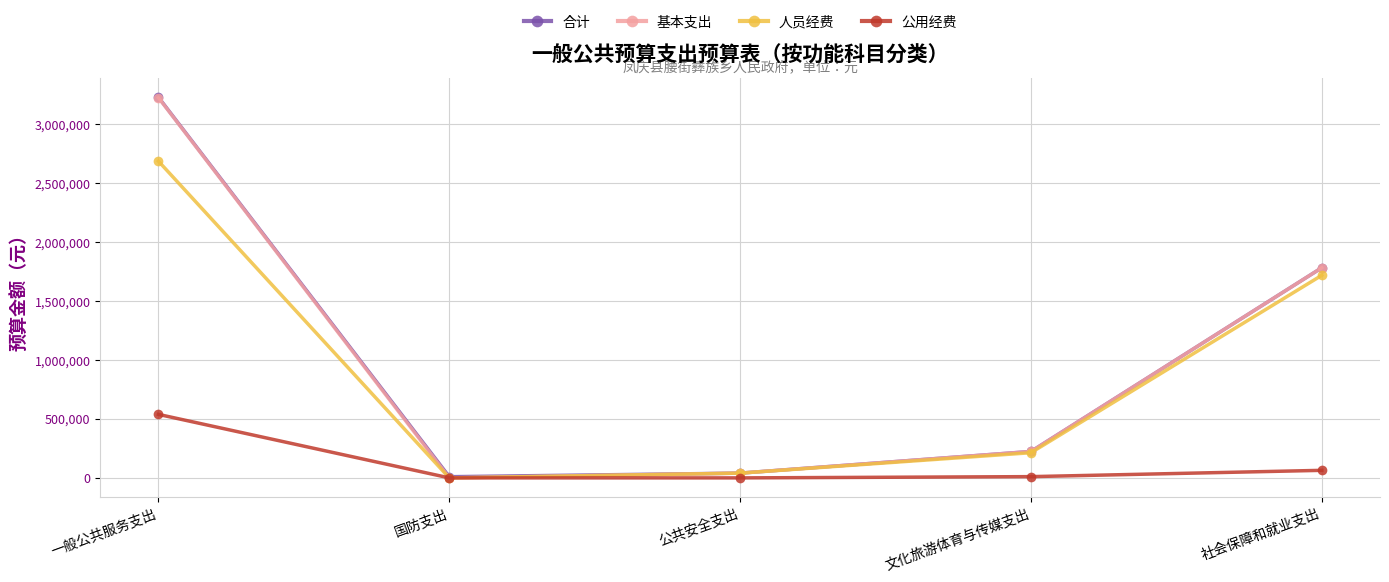

What is the difference between the maximum and minimum values in the 人员经费 series?

2685859.4